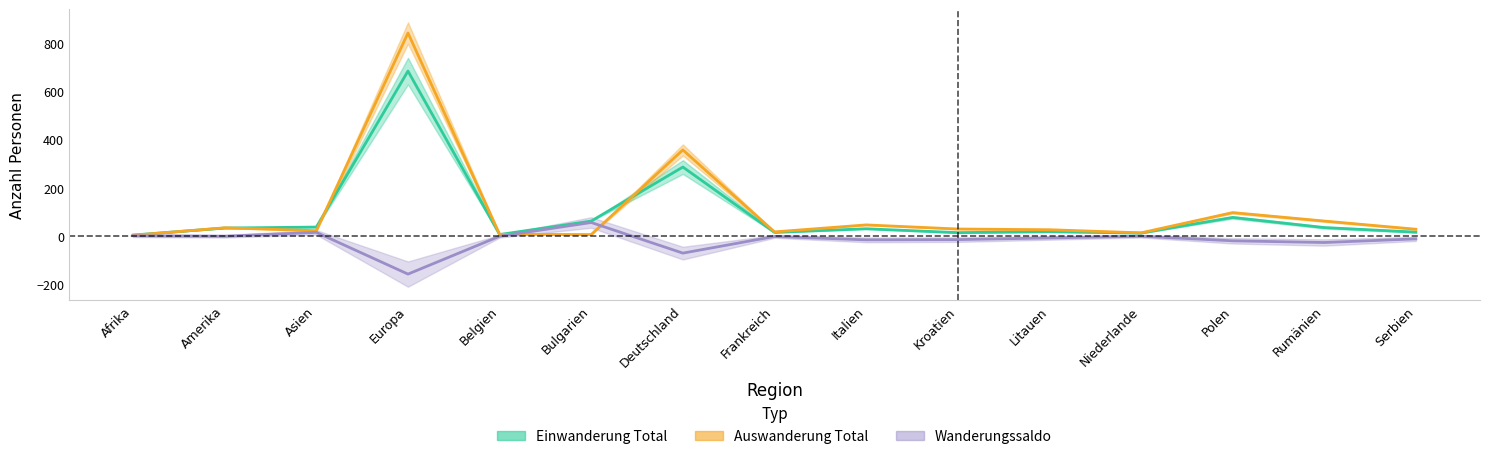

What is the spread (max minus min) of values at Europa?

1000